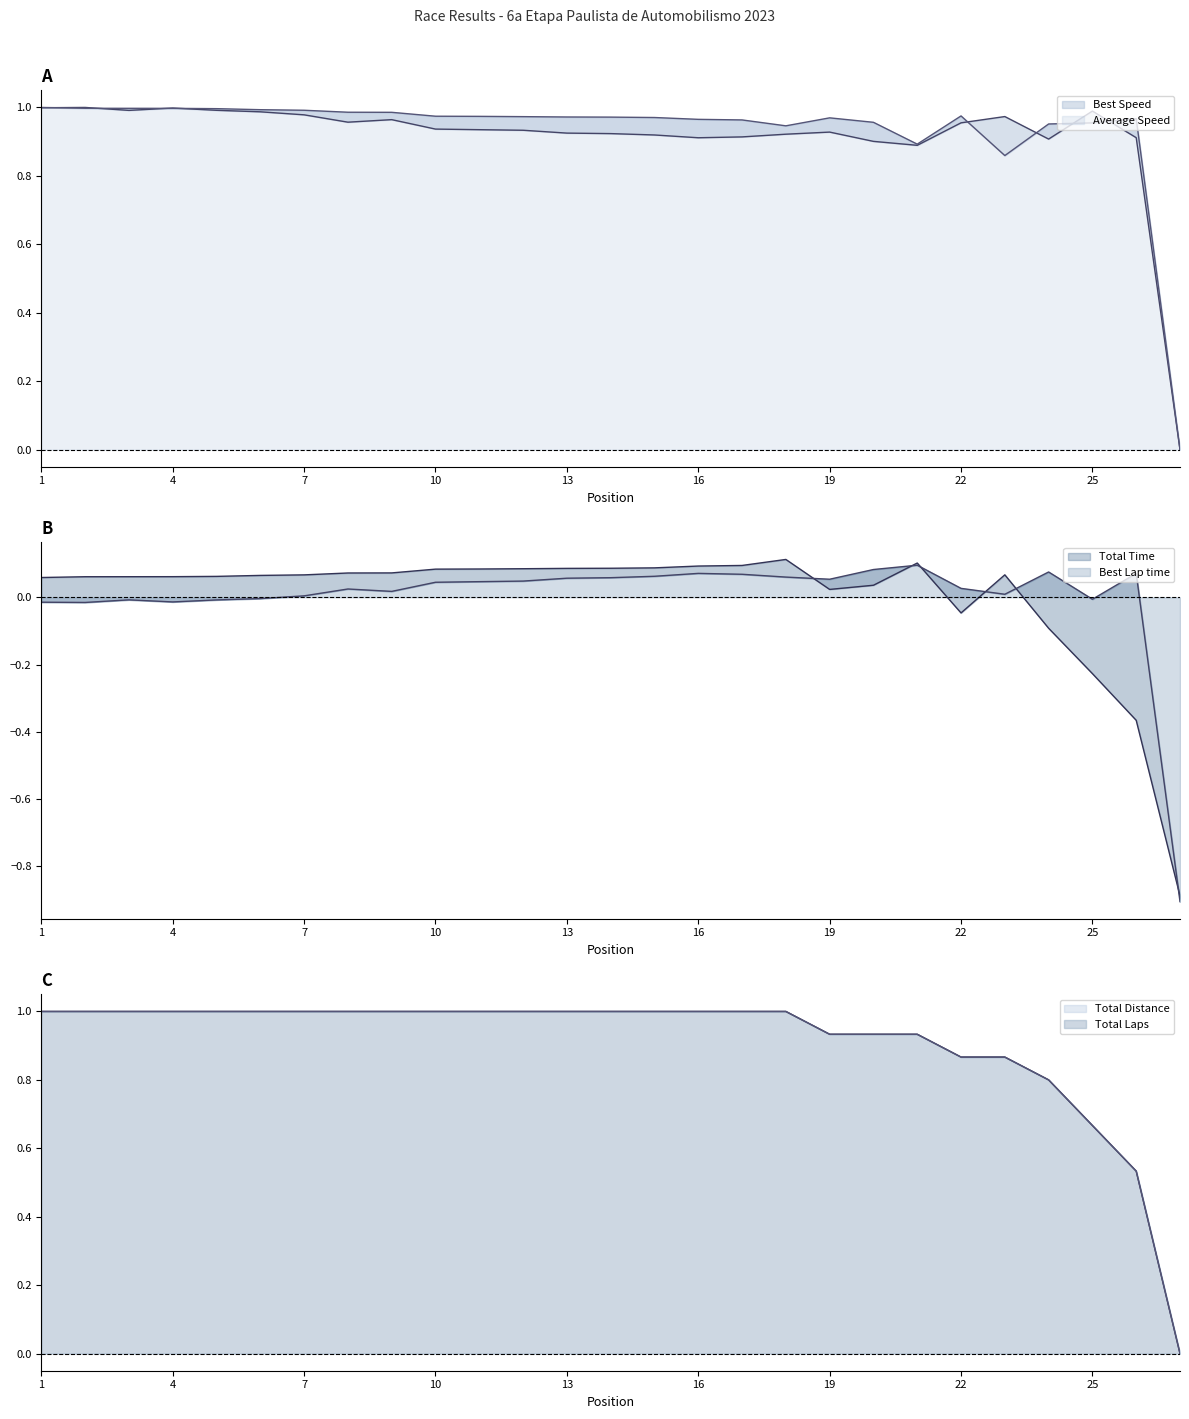

At 26, list the series in order from largest to smallest.

Average Speed, Best Speed, Total Laps, Total Distance, Best Lap time, Total Time